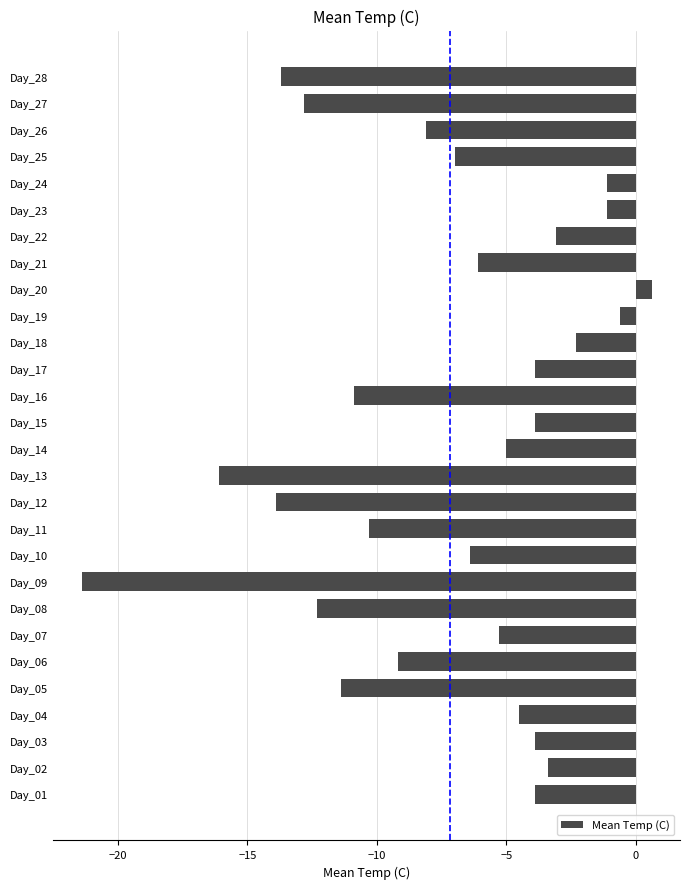

What is the sum of all values?

-201.0